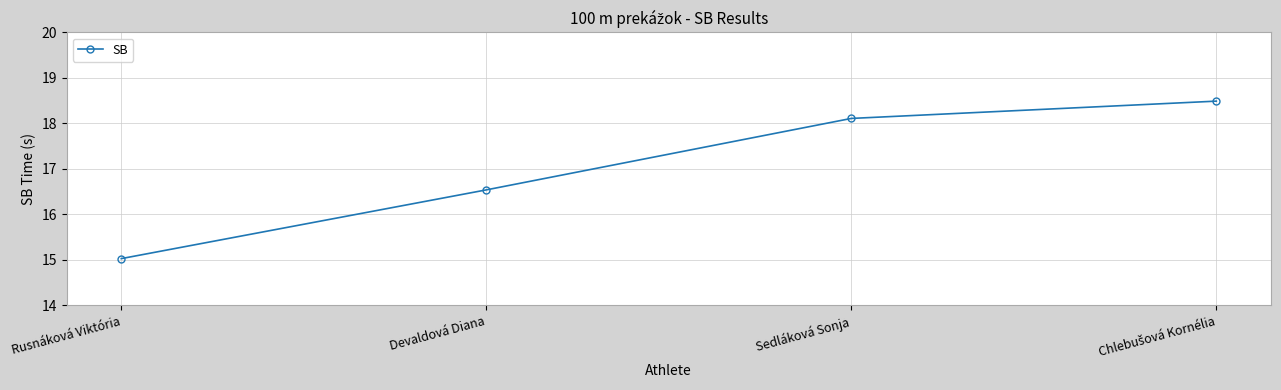

Between Devaldová Diana and Sedláková Sonja, which is larger?

Sedláková Sonja